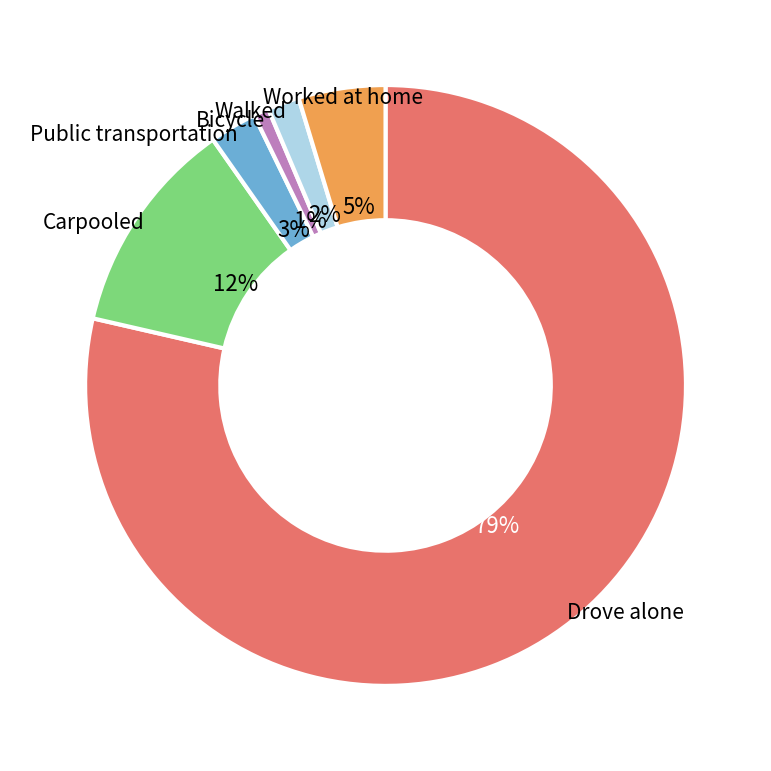

Is the sum of Carpooled and Drove alone greater than half?

Yes